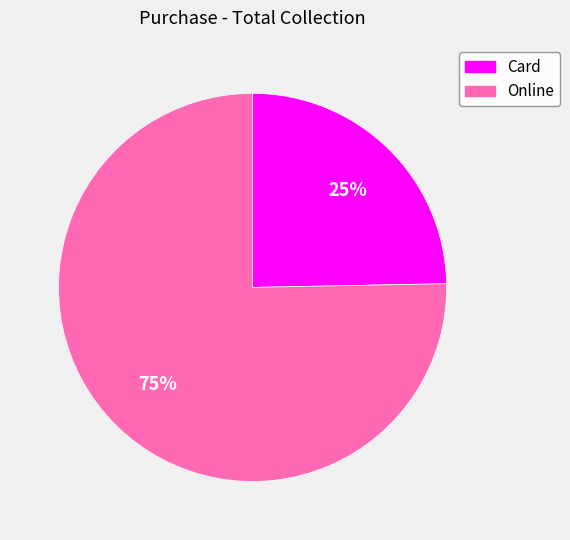

Do Card and Online together represent more than half of the pie?

Yes